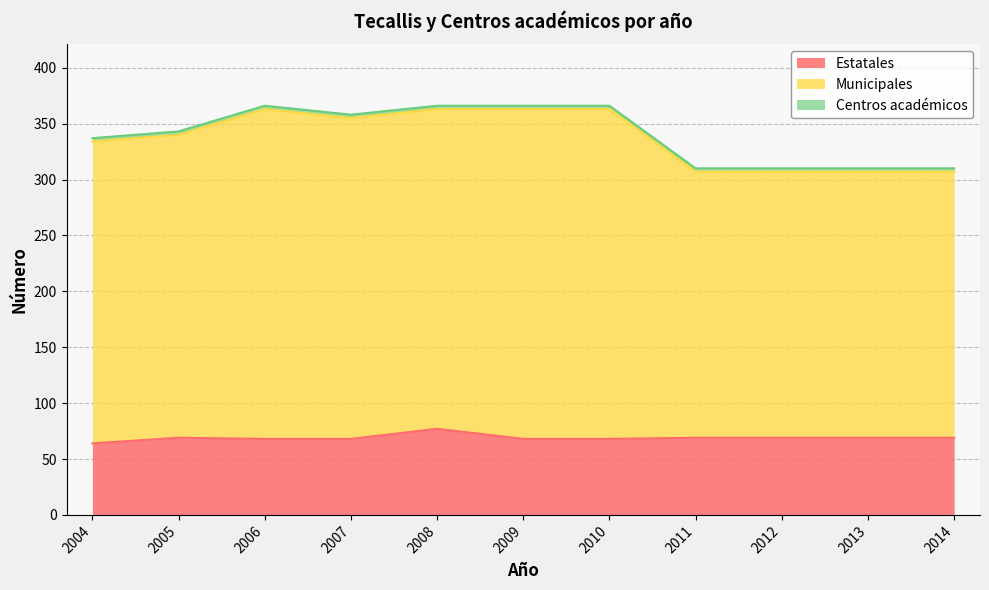

At which label does Municipales reach its minimum?

2011